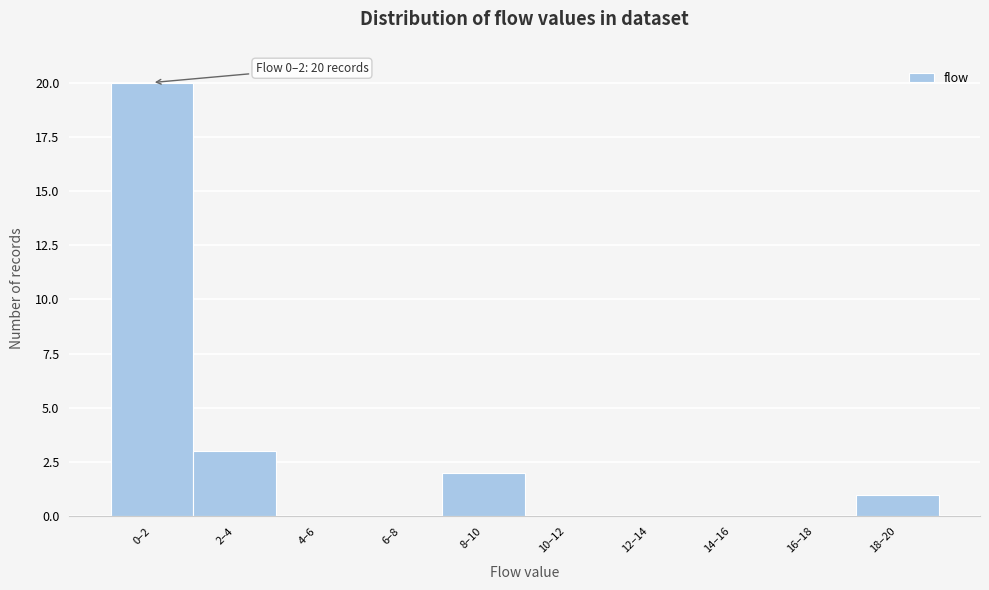

Reading right to left, what are all the values shown in this chart?

18–20=1	16–18=0	14–16=0	12–14=0	10–12=0	8–10=2	6–8=0	4–6=0	2–4=3	0–2=20